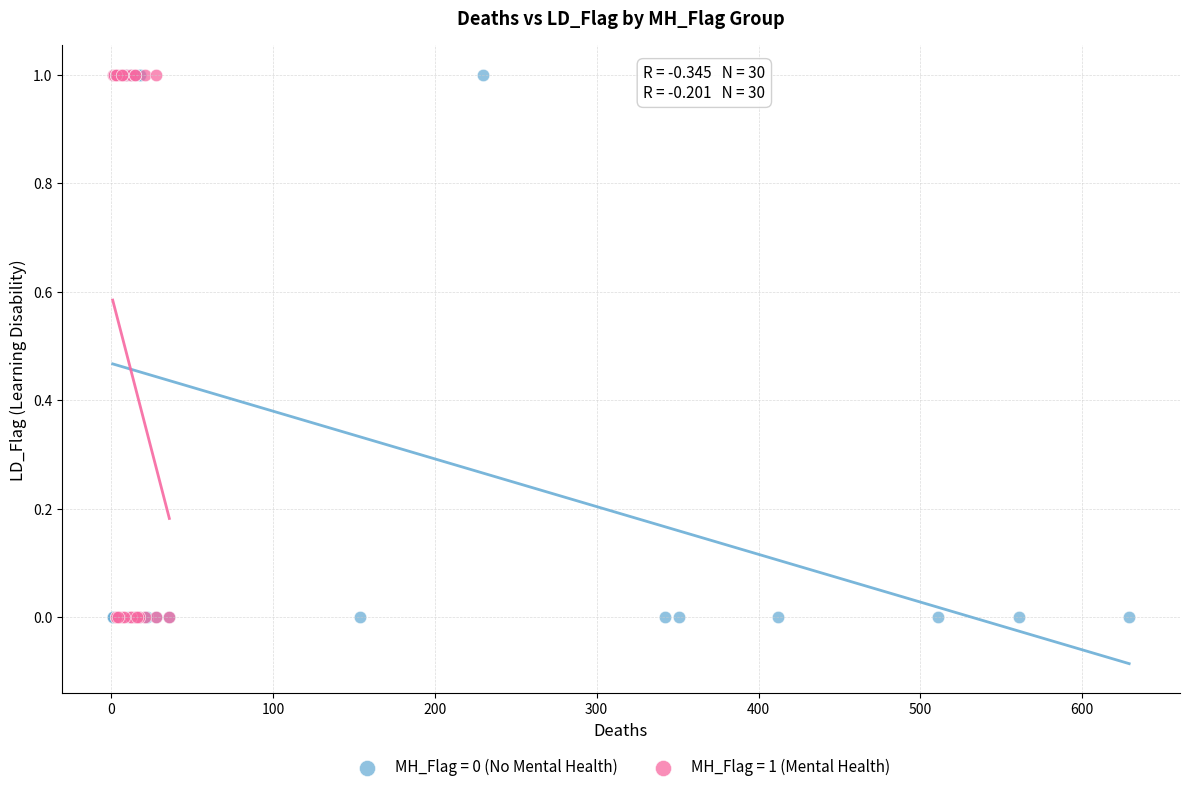

What are all the series names shown in the legend?

MH_Flag = 0 (No Mental Health), MH_Flag = 1 (Mental Health)